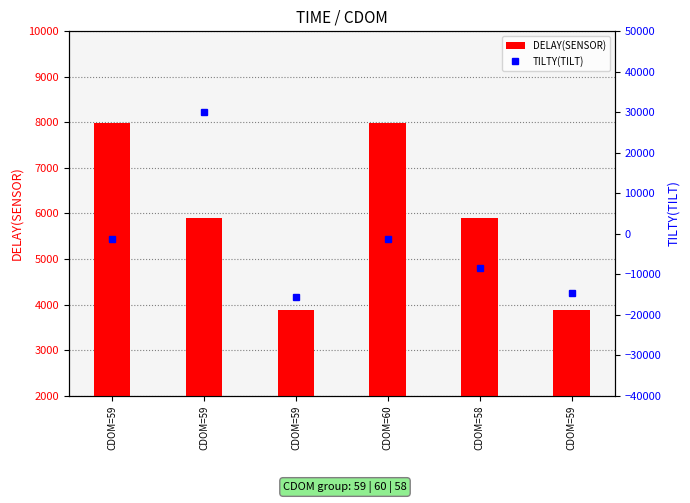

The value of TILTY(TILT) at CDOM=59 is -1356. True or false?

True